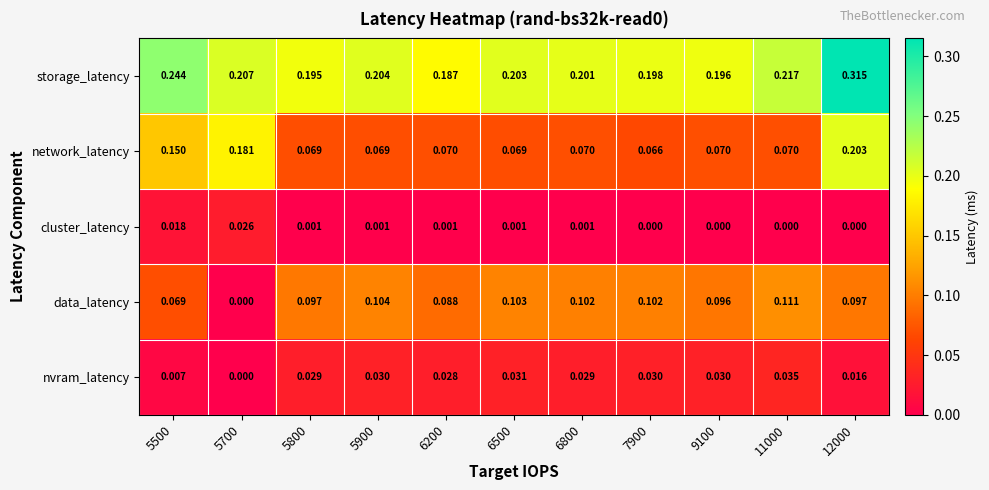

Which series has the largest total across all categories?

storage_latency